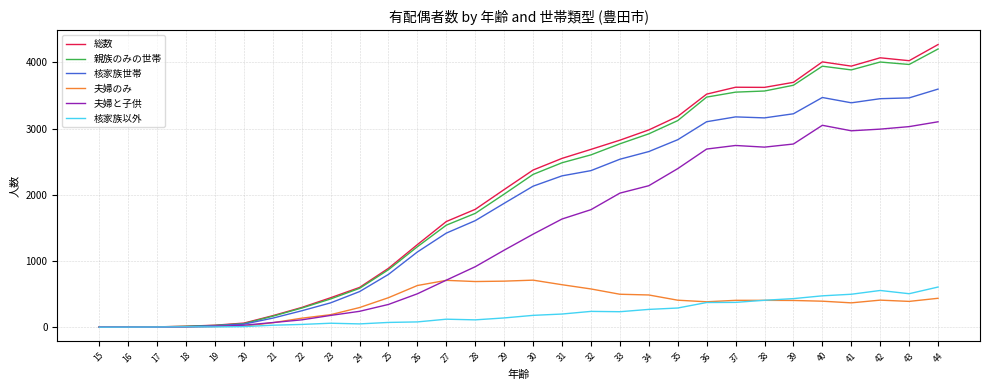

Which series changed the most between 16 and 28?

総数